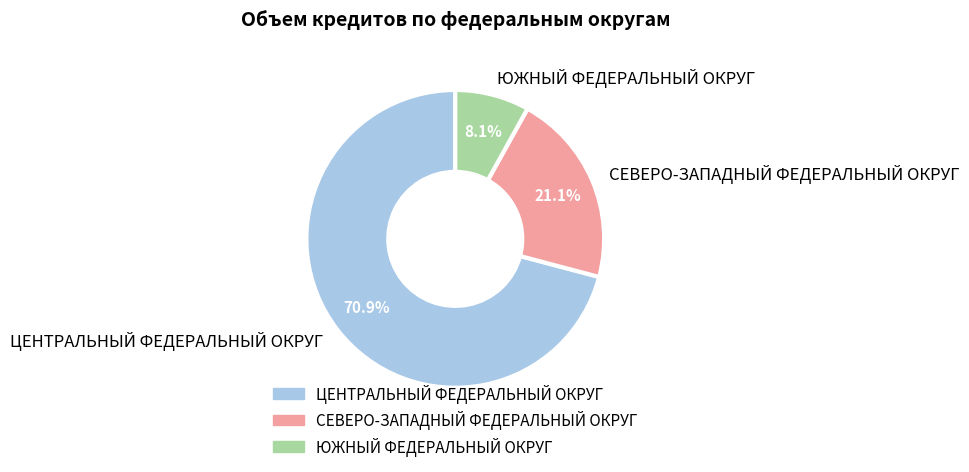

How many slices are in this pie chart?

3